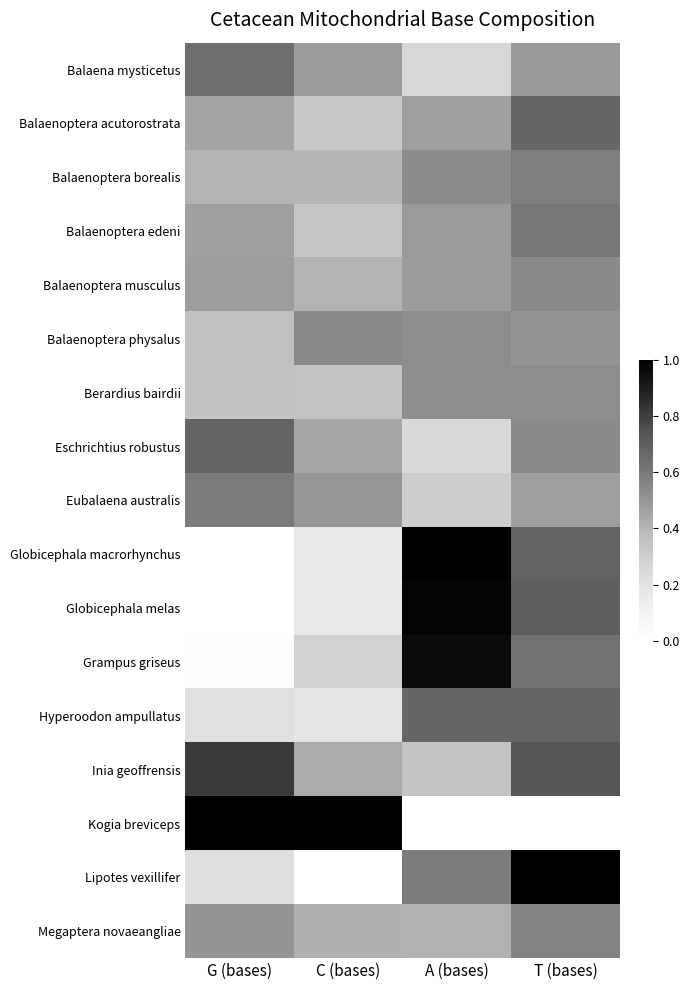

Rank the series at G (bases) from highest to lowest value.

Kogia breviceps, Inia geoffrensis, Eschrichtius robustus, Balaena mysticetus, Eubalaena australis, Megaptera novaeangliae, Balaenoptera musculus, Balaenoptera edeni, Balaenoptera acutorostrata, Balaenoptera borealis, Balaenoptera physalus, Berardius bairdii, Lipotes vexillifer, Hyperoodon ampullatus, Grampus griseus, Globicephala melas, Globicephala macrorhynchus